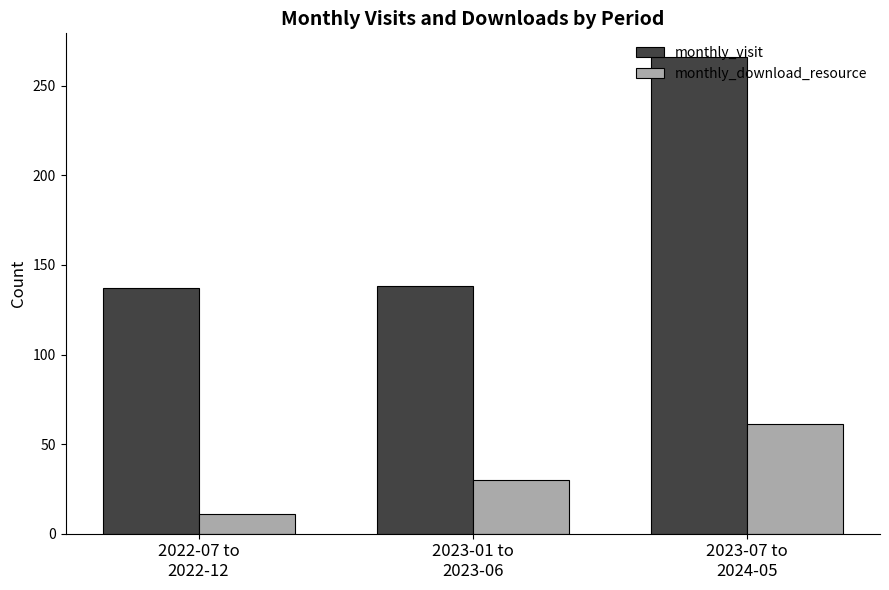

What is the greatest value displayed?

266